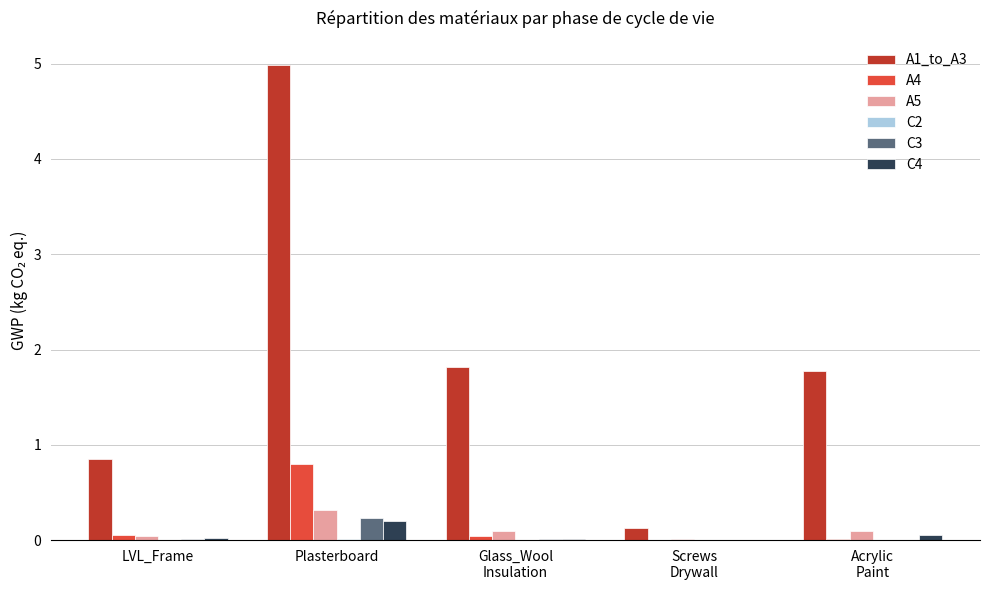

The value of A5 at LVL_Frame is 0.0. True or false?

True